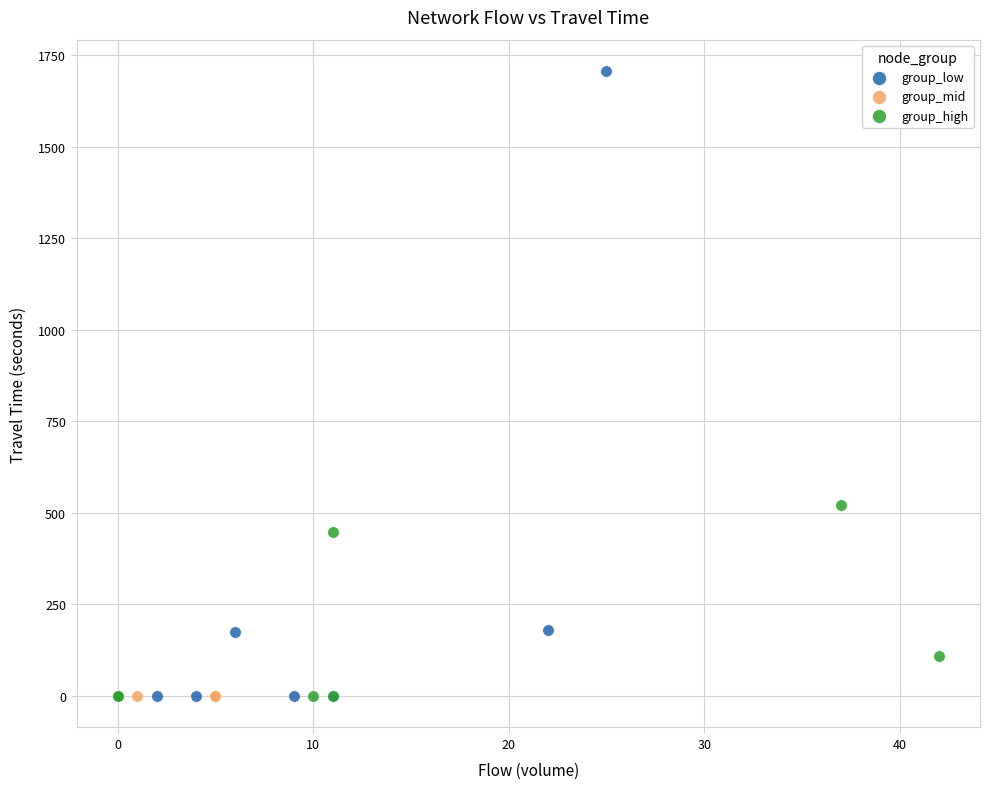

Which series contains the highest Y value?

group_low